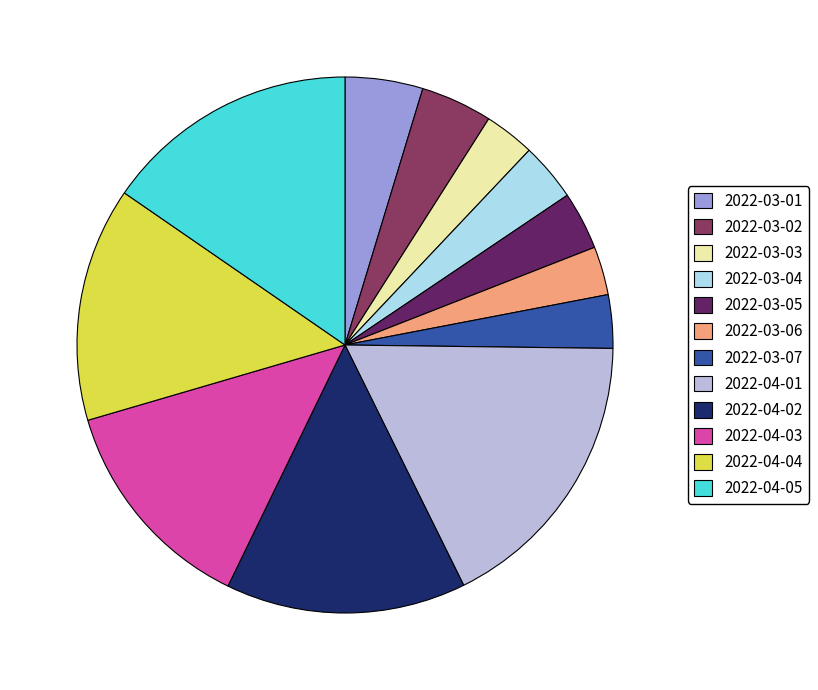

Is it true that 2022-03-07 is 3% of the pie?

True